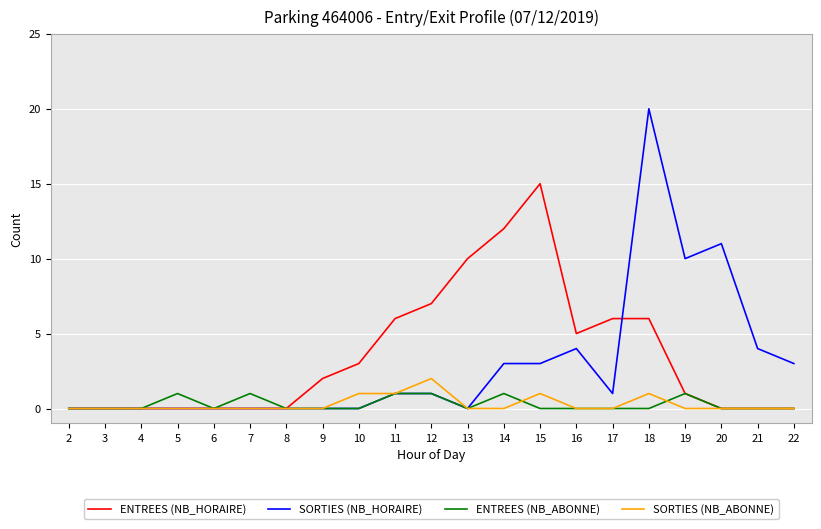

What is the difference between the ENTREES (NB_ABONNE) values at 11 and 6?

1